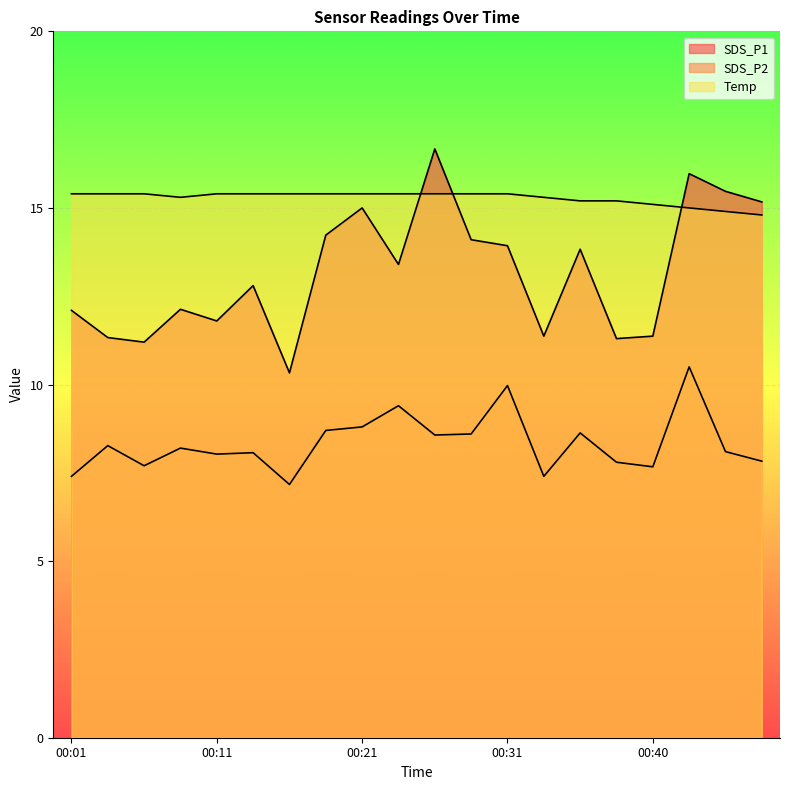

Rank the categories by Temp value from highest to lowest.

00:01, 00:04, 00:06, 00:11, 00:13, 00:16, 00:18, 00:21, 00:23, 00:26, 00:28, 00:31, 00:08, 00:33, 00:36, 00:38, 00:40, 00:43, 00:46, 00:48